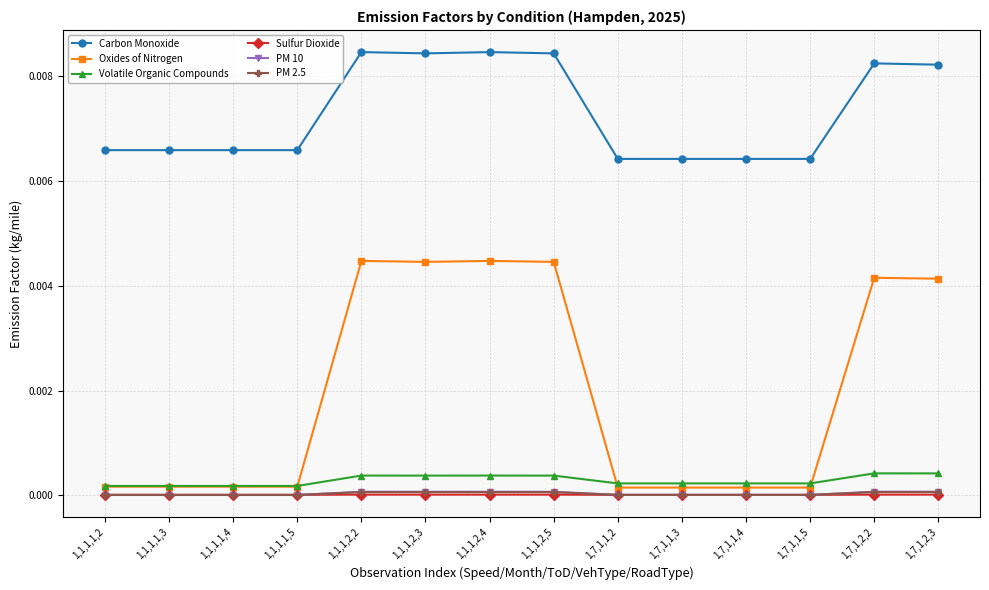

Does the chart have visible grid lines?

Yes